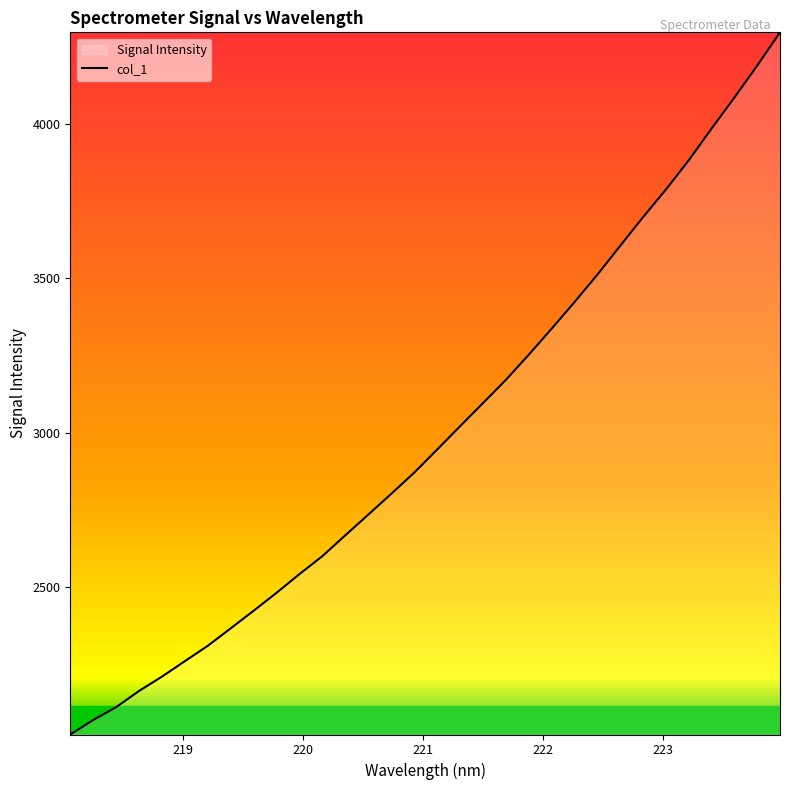

What is the difference between the maximum and minimum values?

2271.3